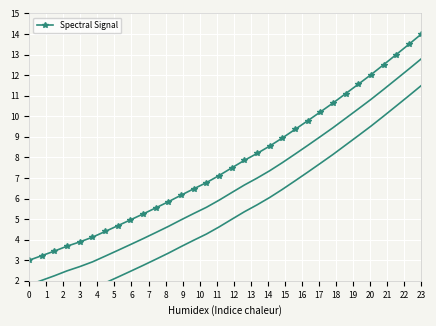

How many data points does each series have?

32